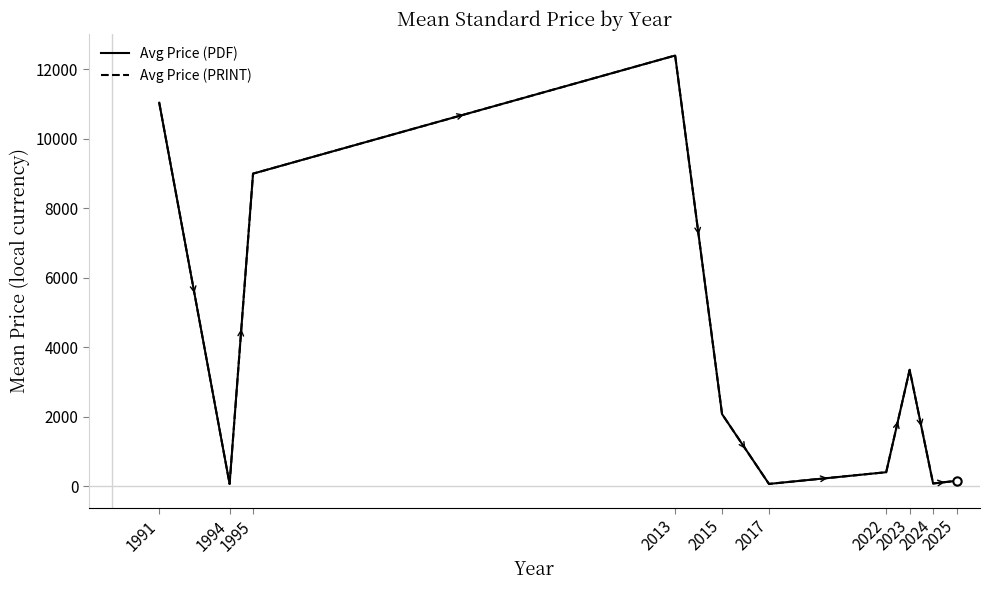

Is this an area chart (filled region under the line)?

No